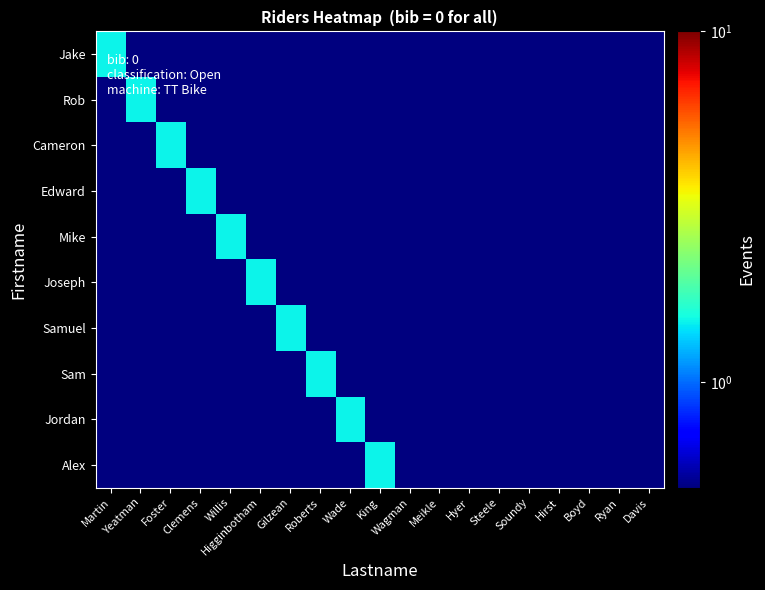

How many data points does each series have?

19